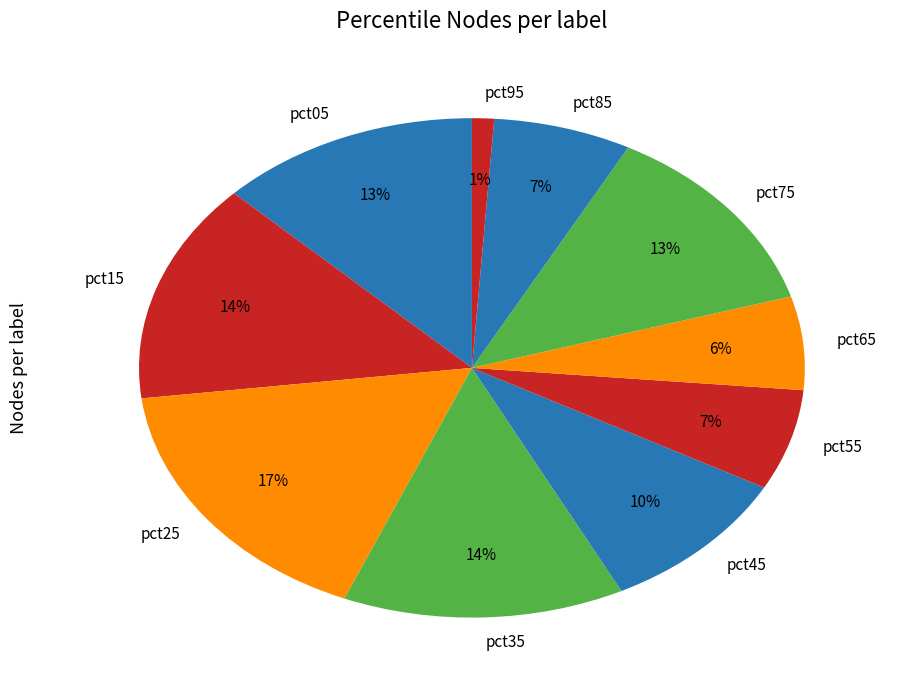

Do pct35 and pct65 together represent more than half of the pie?

No